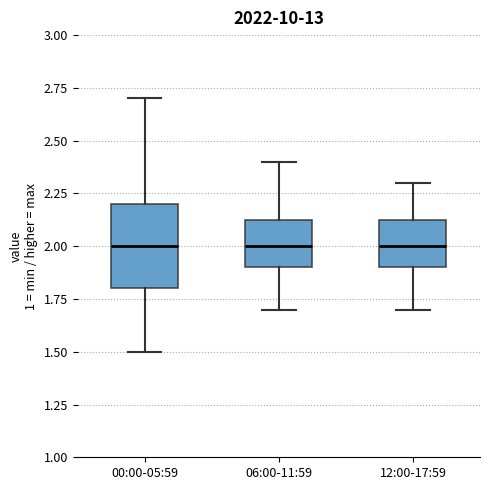

Where does the median line of the box for 06:00-11:59 sit on the y-axis? The values are not printed on the chart, so give them approximately, as read against the axis.

2.00